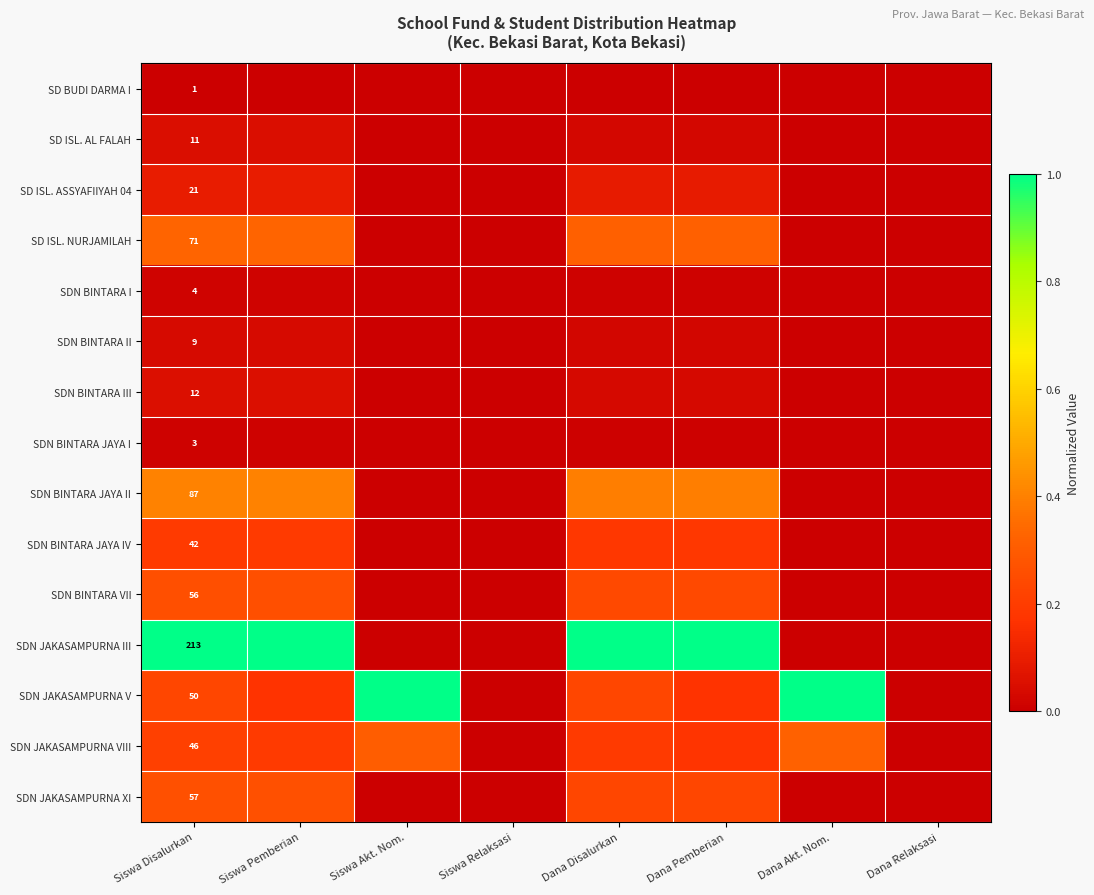

Count the SD ISL. AL FALAH values in the range 0 to 1.

8